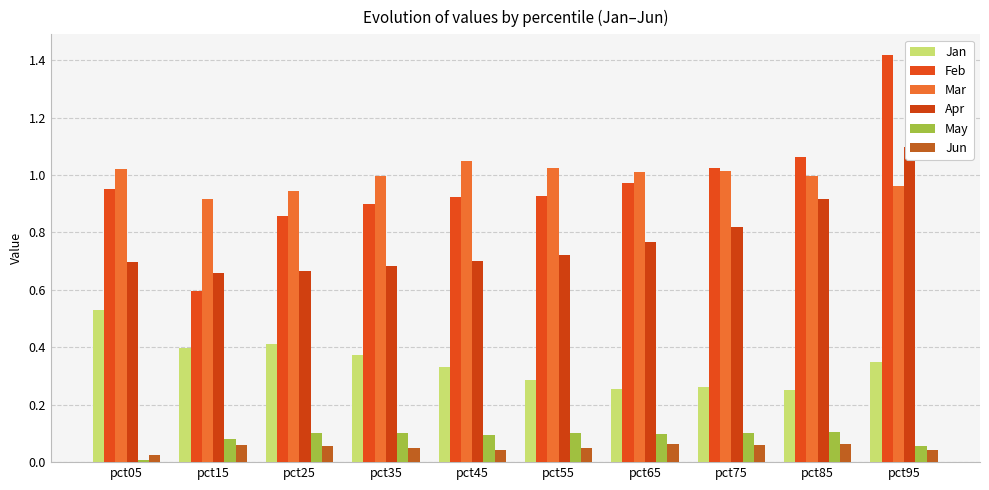

Rank the categories by Jan value from lowest to highest.

pct85, pct65, pct75, pct55, pct45, pct95, pct35, pct15, pct25, pct05